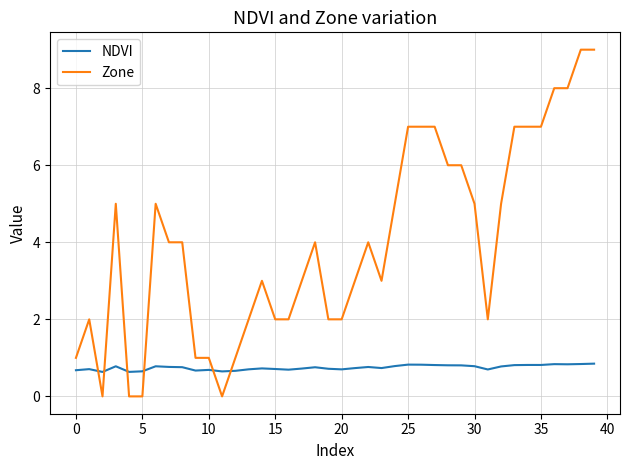

Rank the series by their maximum value, from lowest to highest.

NDVI, Zone